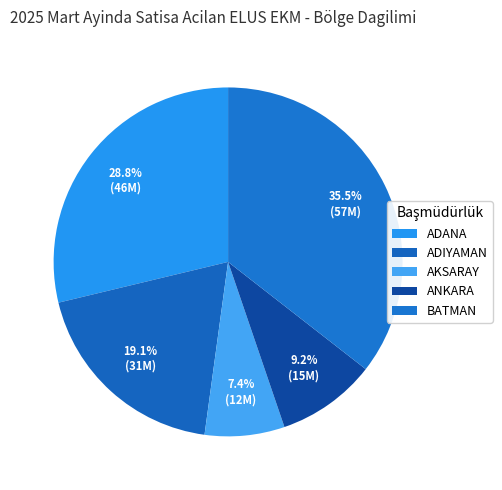

What percentage is the ADANA slice, to the nearest percent?

29%